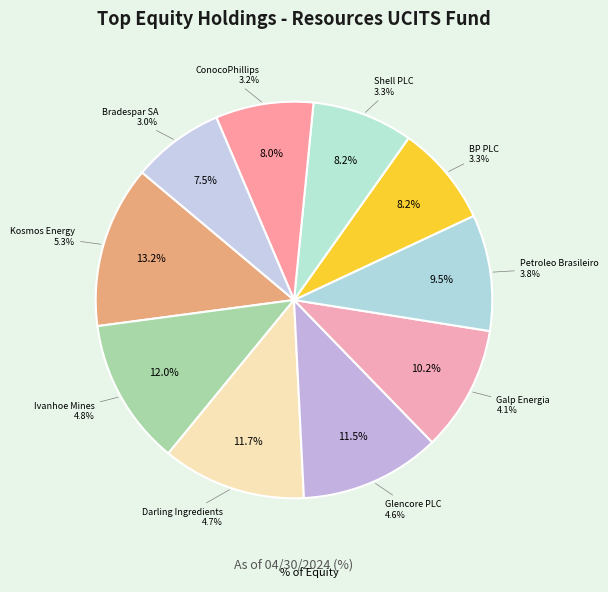

Approximately how many times larger is the value at Glencore PLC compared to ConocoPhillips?

1.4